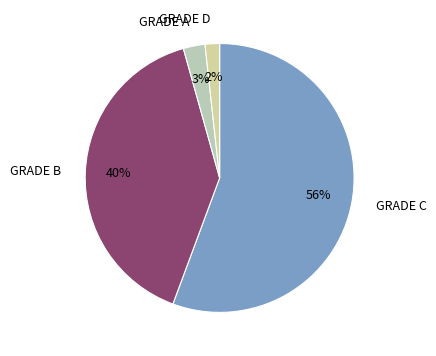

Which has a higher value, GRADE C or GRADE B?

GRADE C